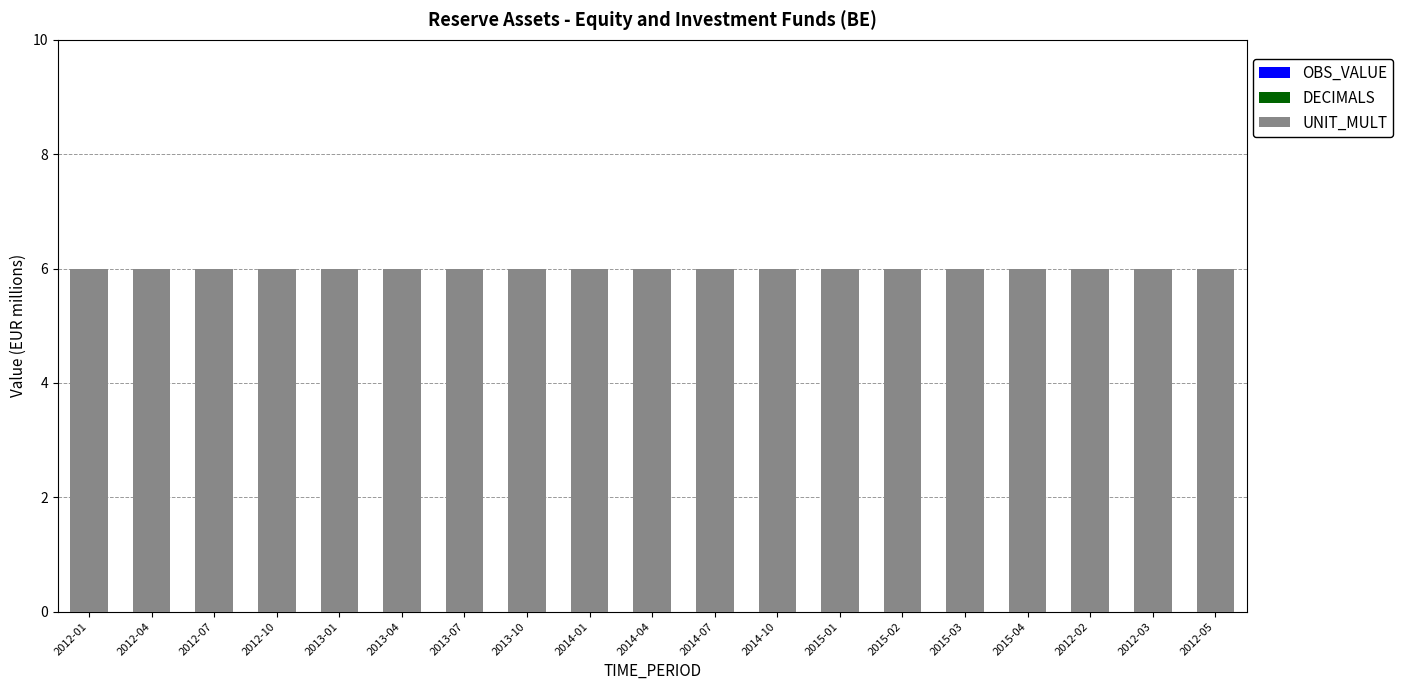

Which series has the largest total across all categories?

UNIT_MULT